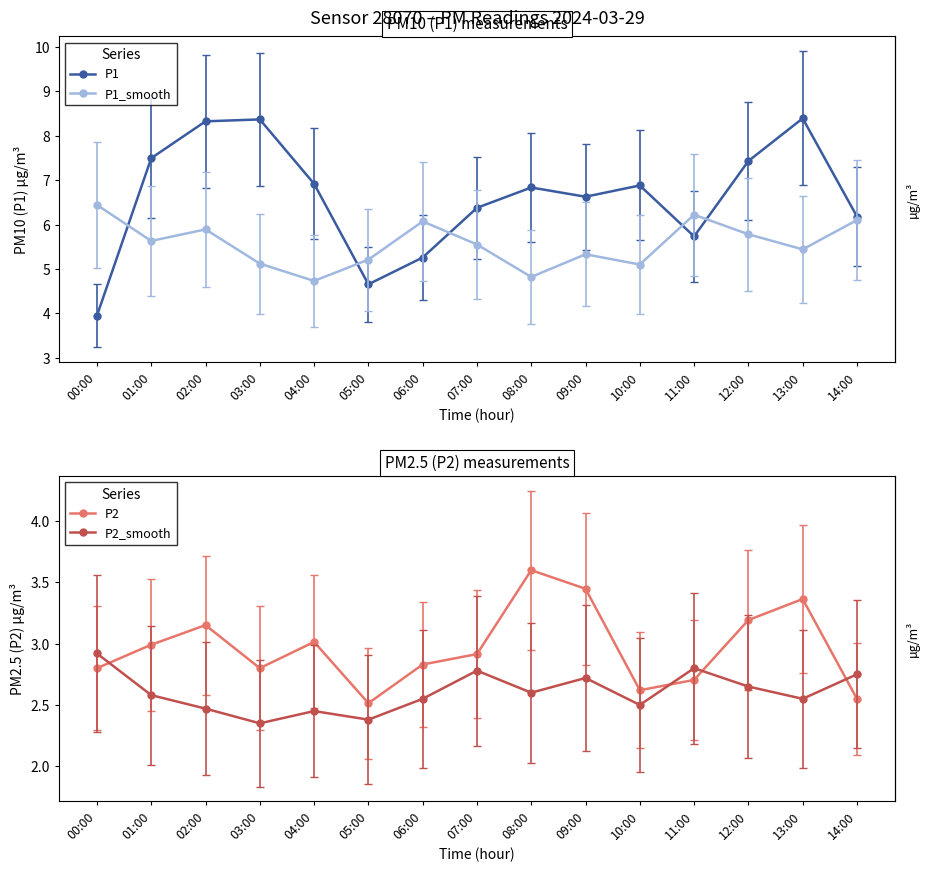

Reading right to left, extract all data points from this chart.

P1: 6.2	8.4	7.4	5.7	6.9	6.6	6.8	6.4	5.3	4.7	6.9	8.4	8.3	7.5	4.0
P1_smooth: 6.1	5.4	5.8	6.2	5.1	5.3	4.8	5.5	6.1	5.2	4.7	5.1	5.9	5.6	6.4
P2: 2.5	3.4	3.2	2.7	2.6	3.4	3.6	2.9	2.8	2.5	3.0	2.8	3.2	3.0	2.8
P2_smooth: 2.8	2.5	2.6	2.8	2.5	2.7	2.6	2.8	2.5	2.4	2.5	2.4	2.5	2.6	2.9